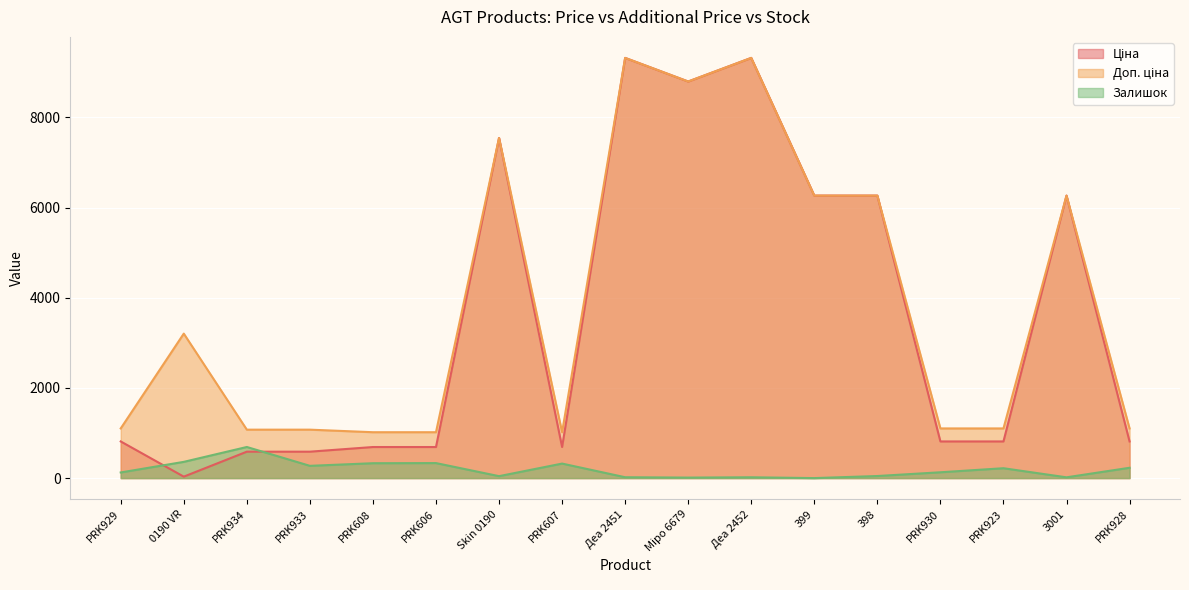

How many lines are shown in the chart?

3